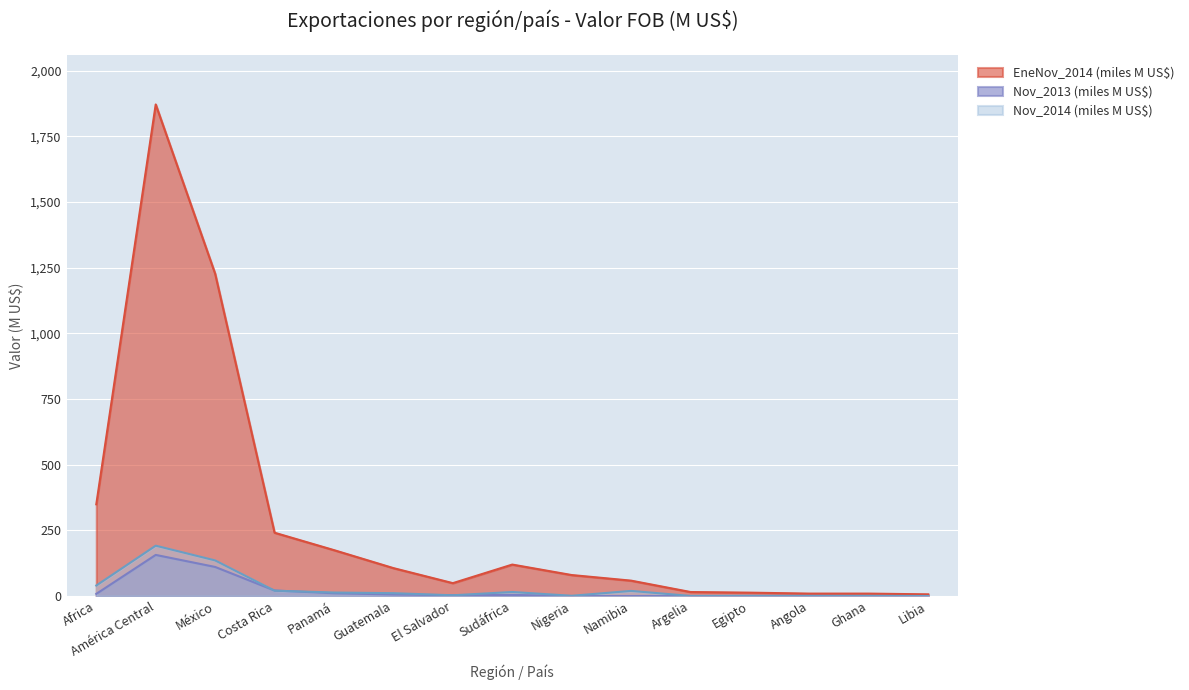

At Egipto, list the series in order from smallest to largest.

Nov_2013, Nov_2014, EneNov_2014